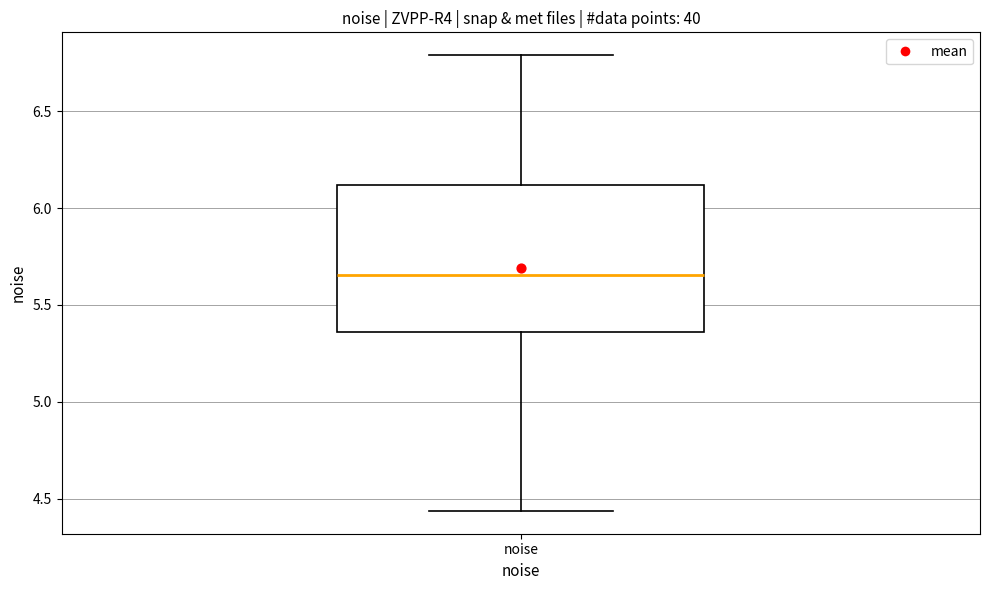

Where does the upper whisker of the box for noise end on the y-axis? The values are not printed on the chart, so give them approximately, as read against the axis.

6.80